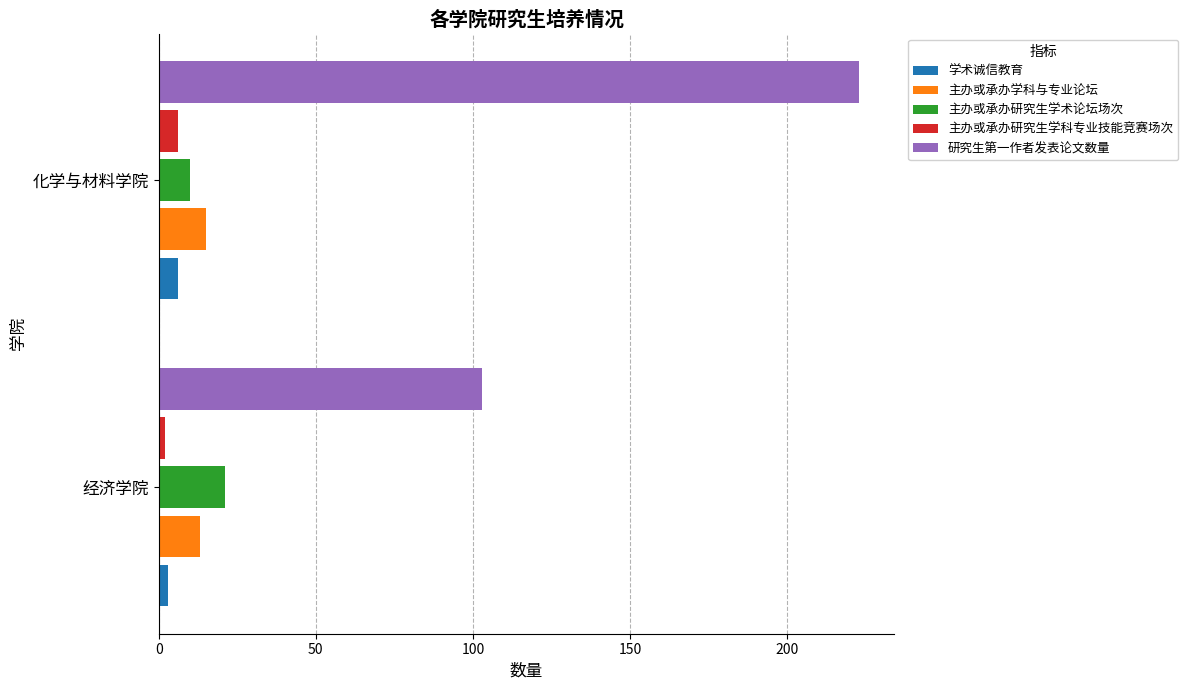

The 主办或承办研究生学术论坛场次 series shows 21 at 经济学院. True or false?

True